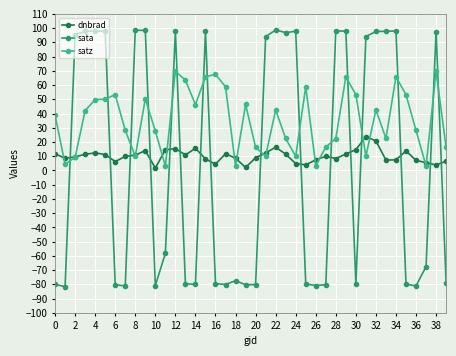

Rank the series by their average value, from highest to lowest.

satz, dnbrad, sata